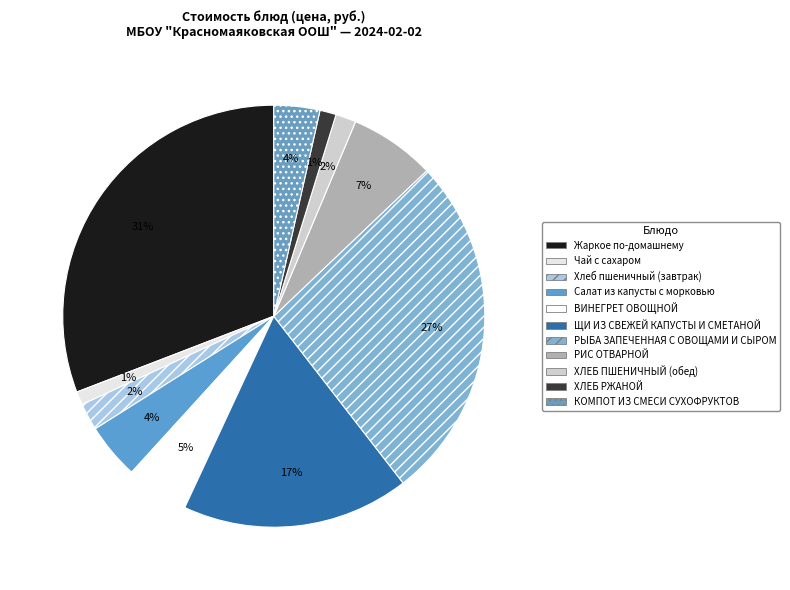

True or false: Салат из капусты с морковью accounts for 4% of the total.

True